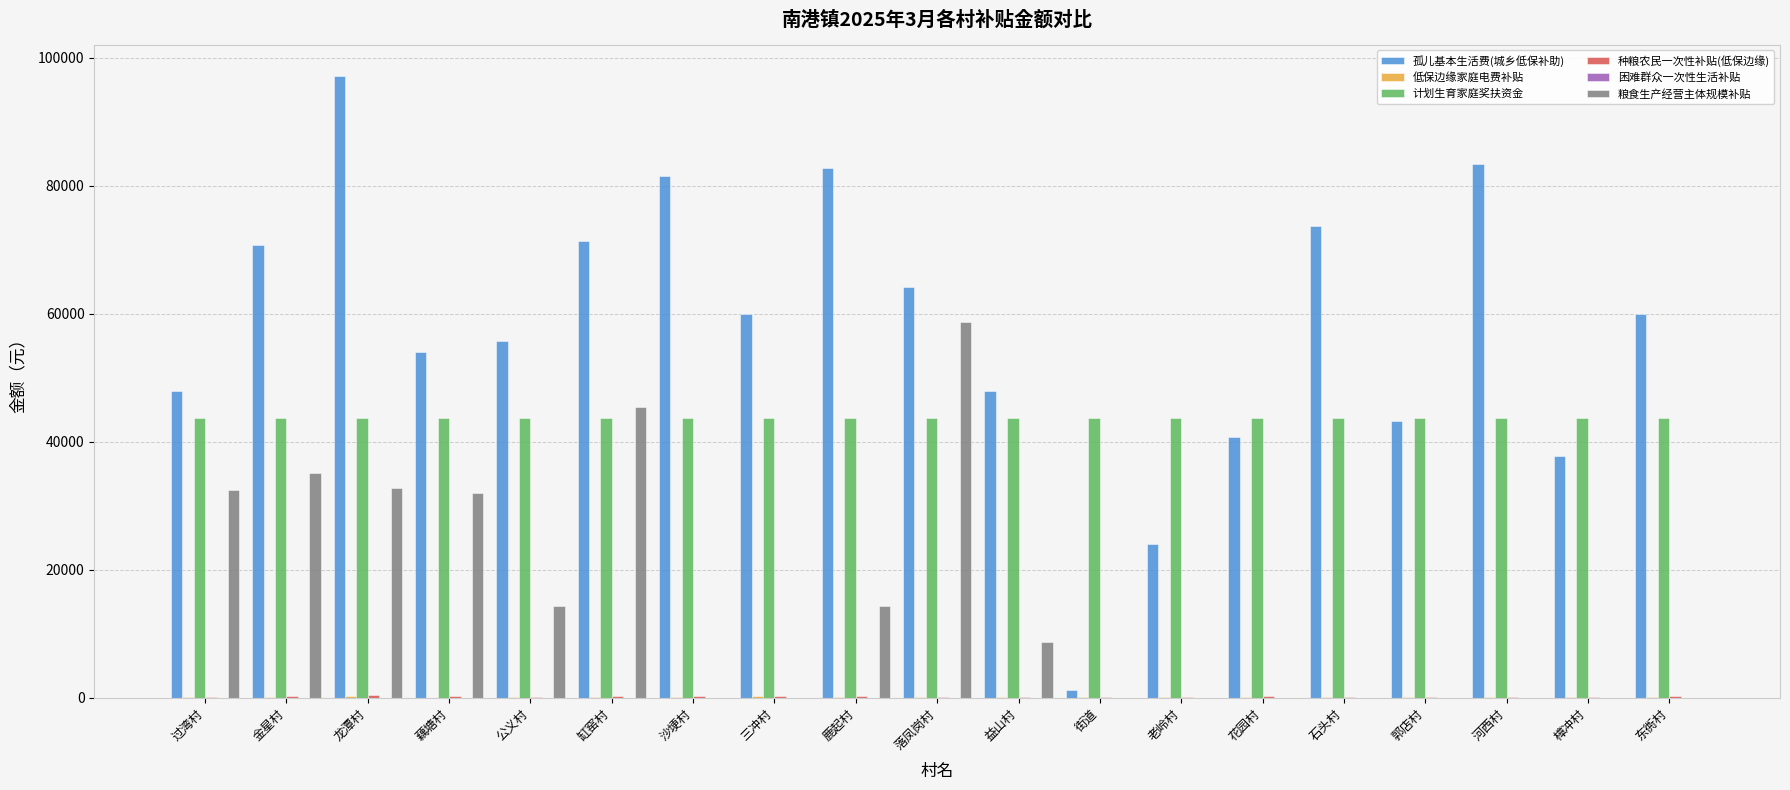

How many groups of bars are there?

19